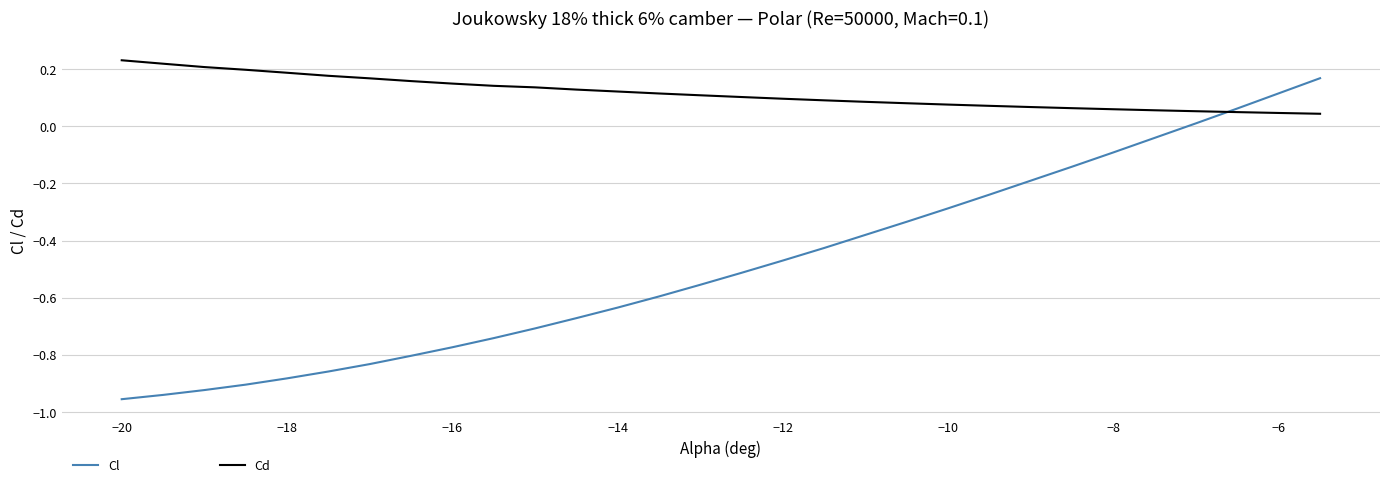

Rank the series by their maximum value, from highest to lowest.

Cd, Cl